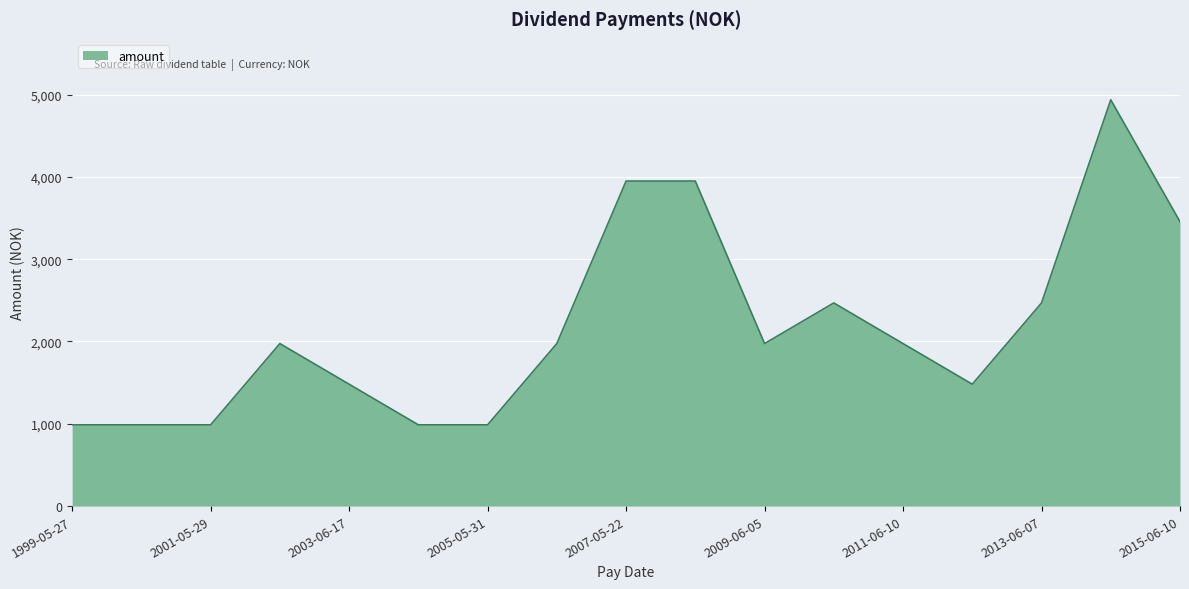

What is the difference between the maximum and minimum values?

3949.4